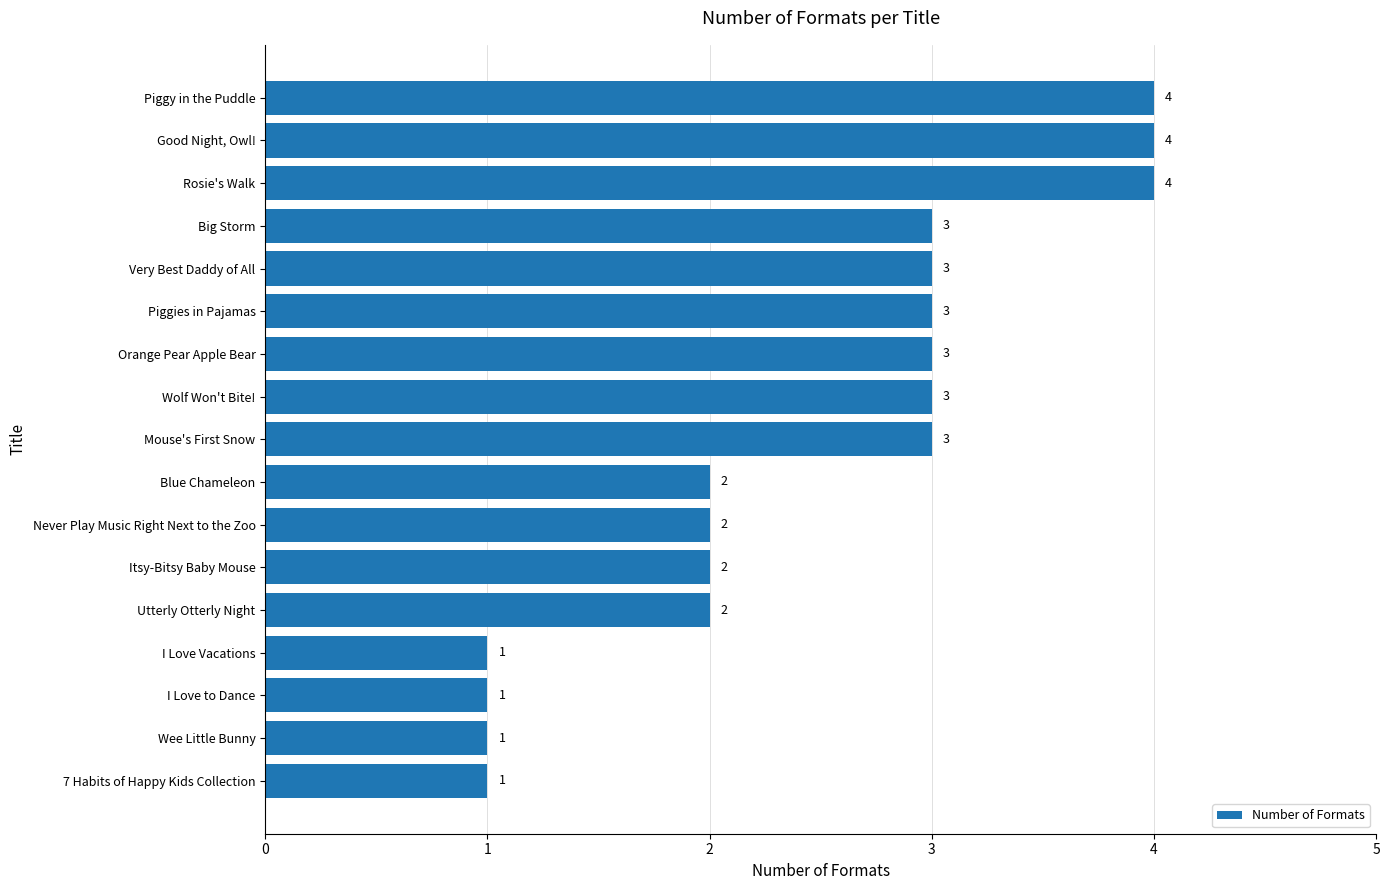

Reading top to bottom, list all the values displayed in this chart.

4	4	4	3	3	3	3	3	3	2	2	2	2	1	1	1	1